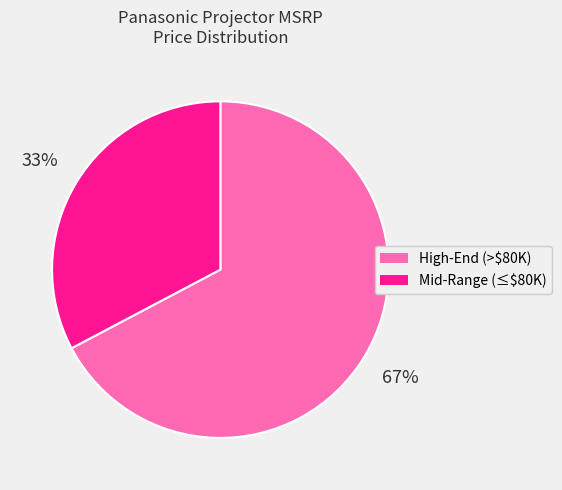

Is there a majority slice in this chart?

Yes